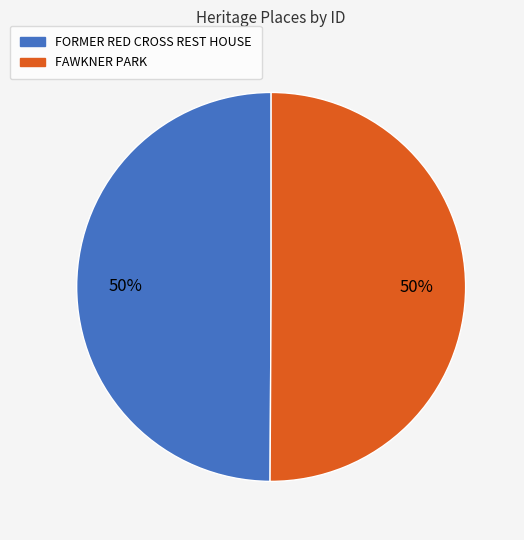

Do FORMER RED CROSS REST HOUSE and FAWKNER PARK together represent more than half of the pie?

Yes